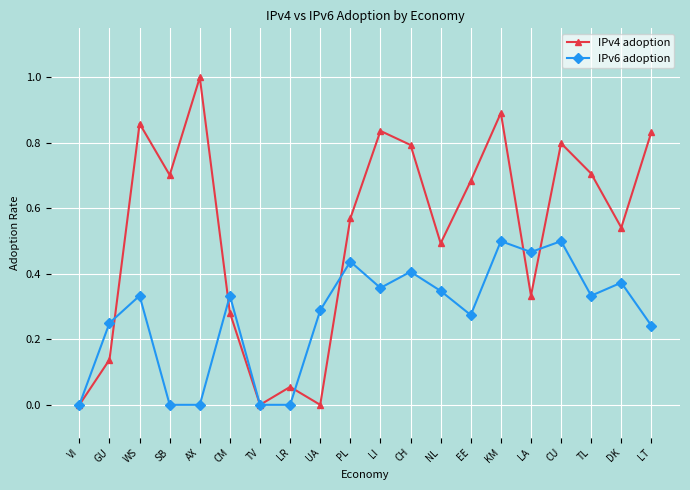

How many lines are shown in the chart?

2